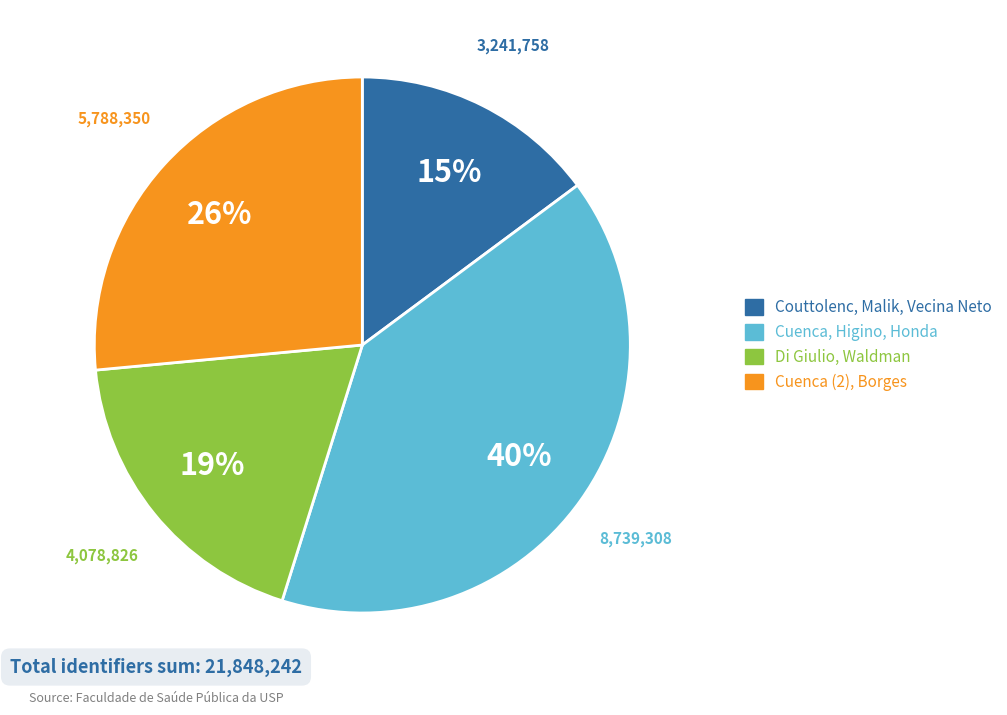

To the nearest percent, what is the average slice percentage?

25%